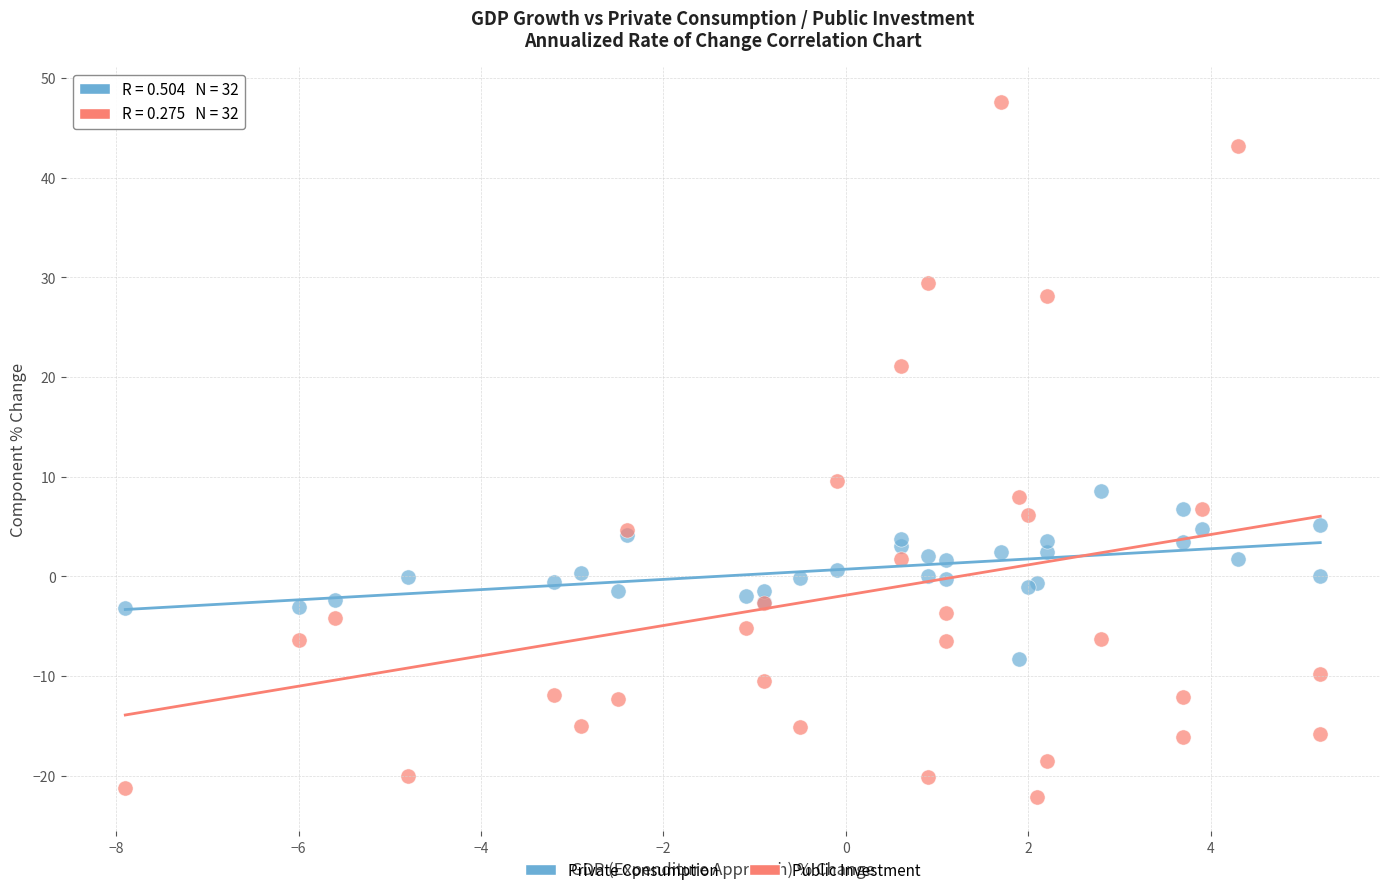

Which series has the largest Y range (max minus min)?

Public Investment